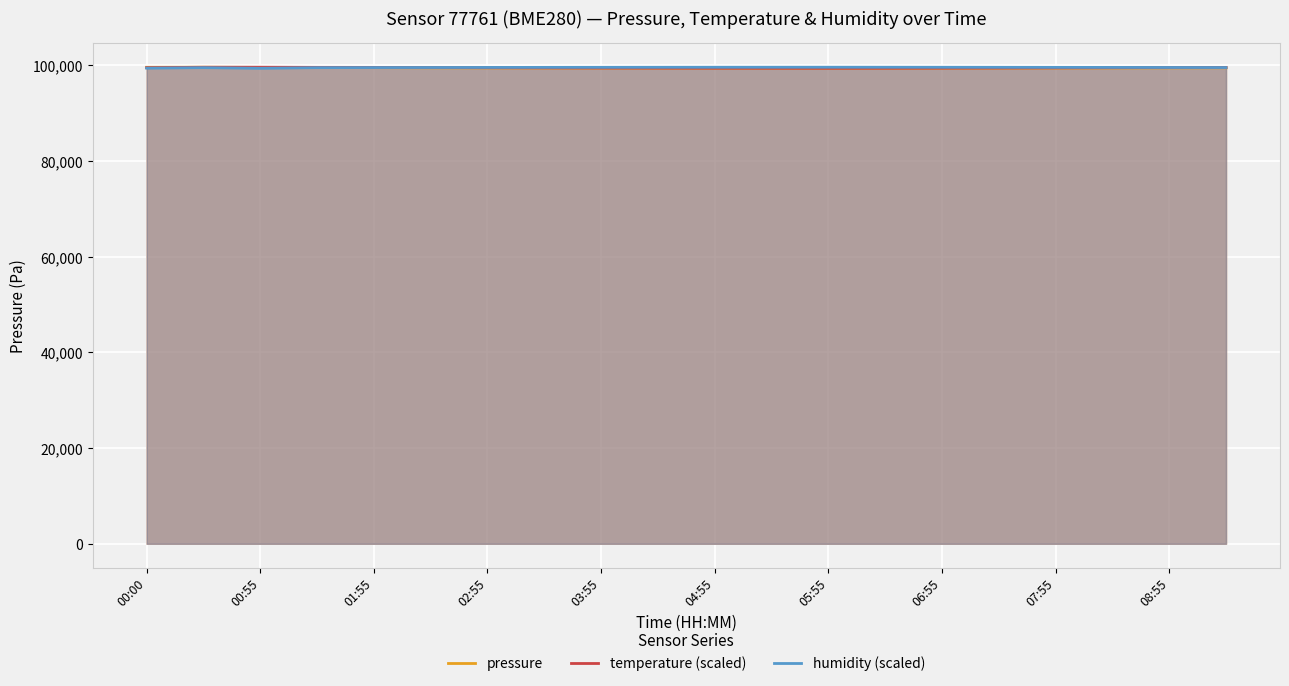

What is the minimum value for pressure?

99415.0